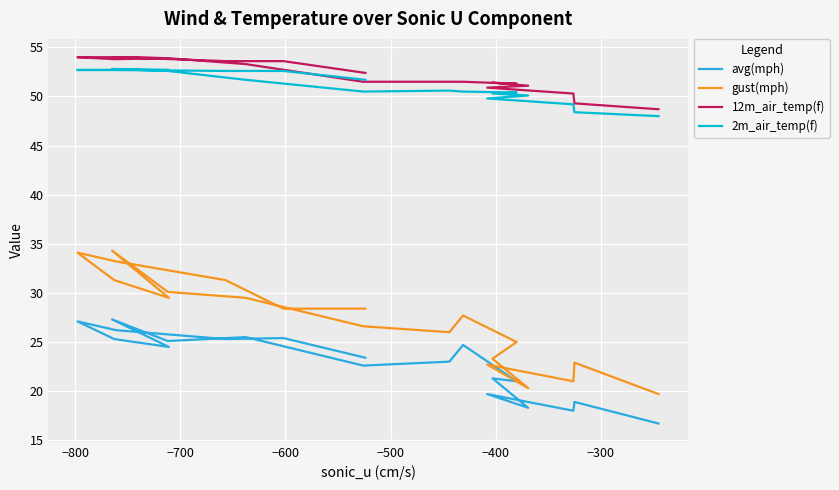

True or false: gust(mph) has more than 1 points higher than both neighbors.

True